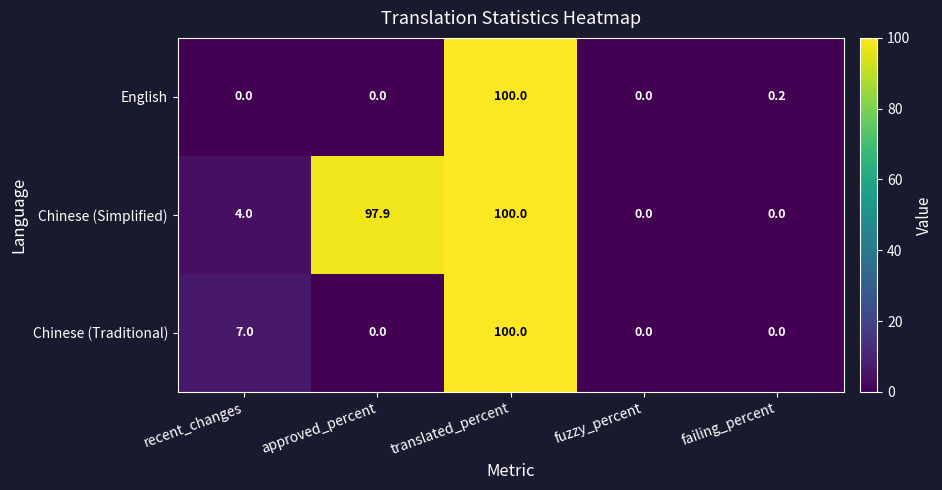

What is the maximum value for Chinese (Simplified)?

100.0